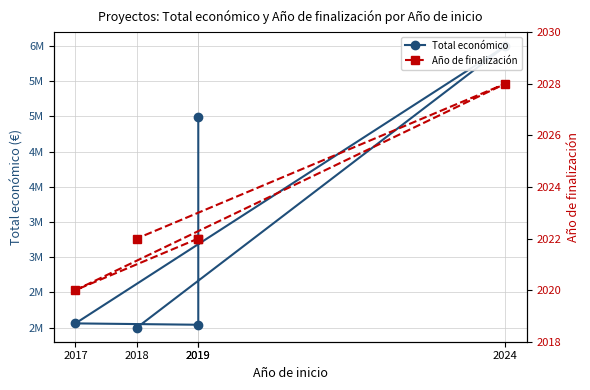

How many data points in Total económico are less than 2058795?

2